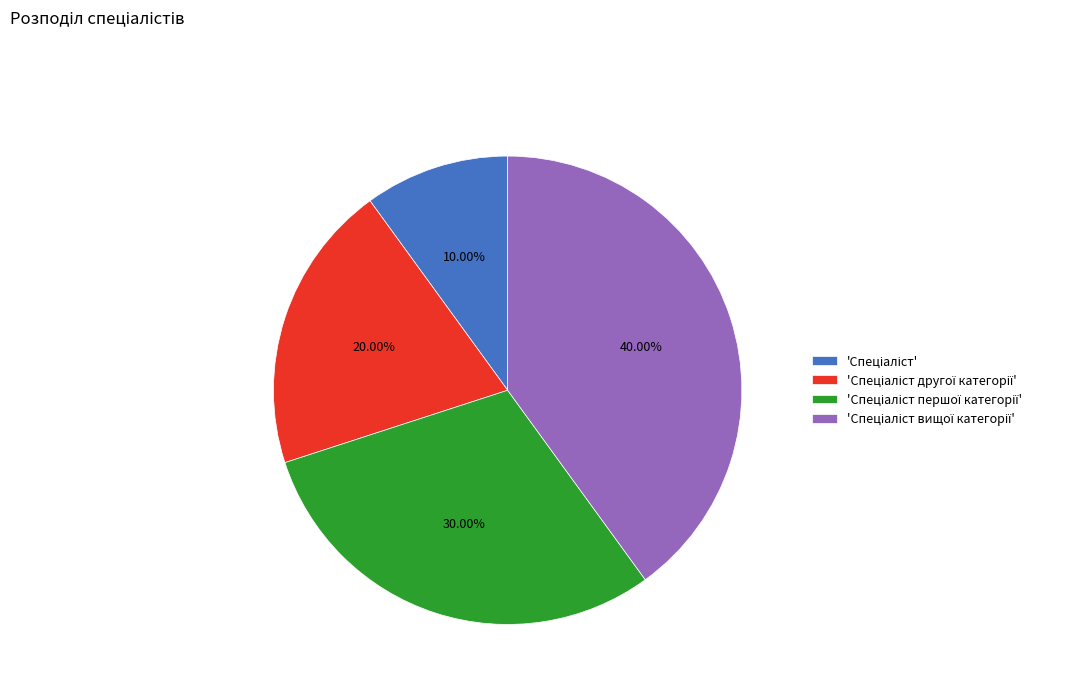

Is there any slice that represents more than half of the pie?

No